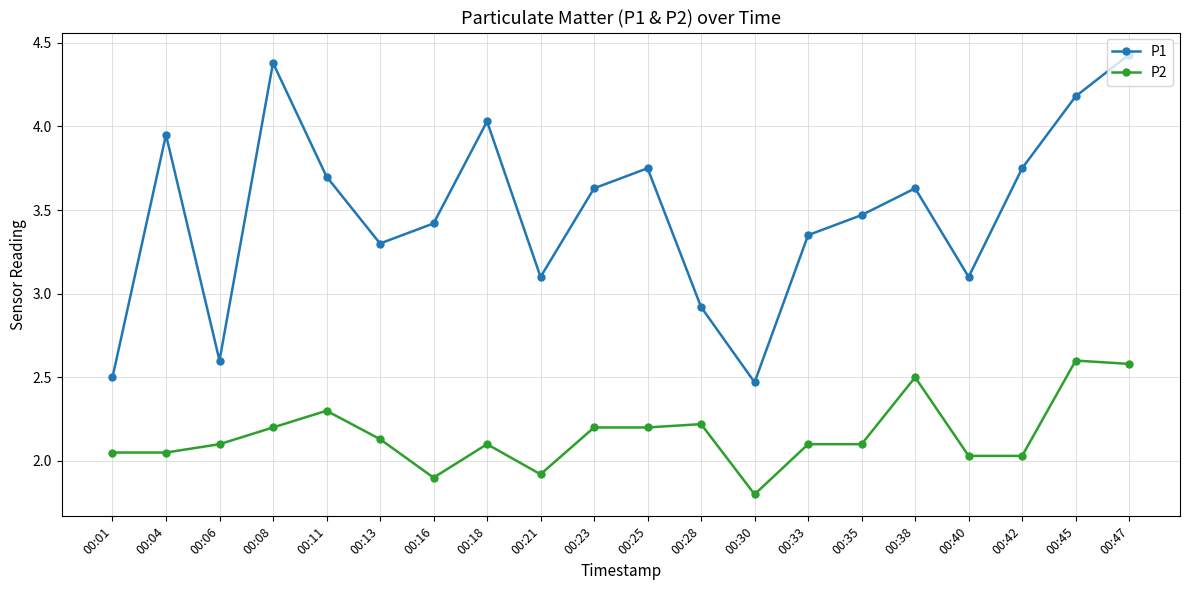

Which series has the largest range (max minus min)?

P1